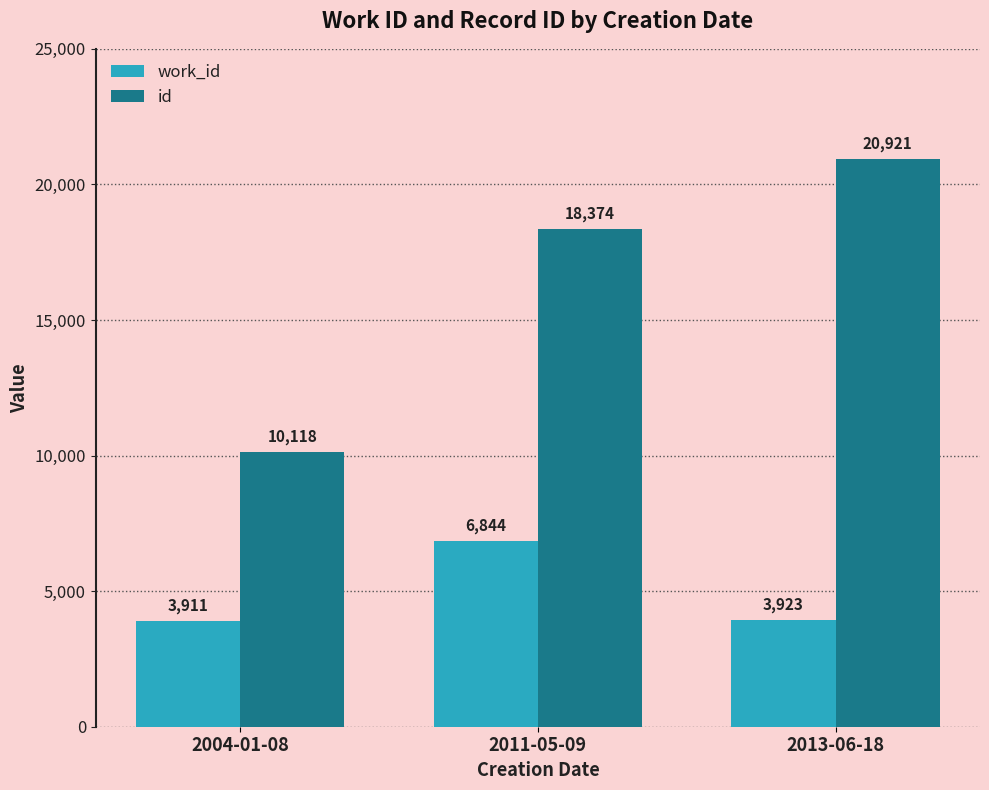

What is the difference between the highest and lowest values at 2004-01-08?

6207